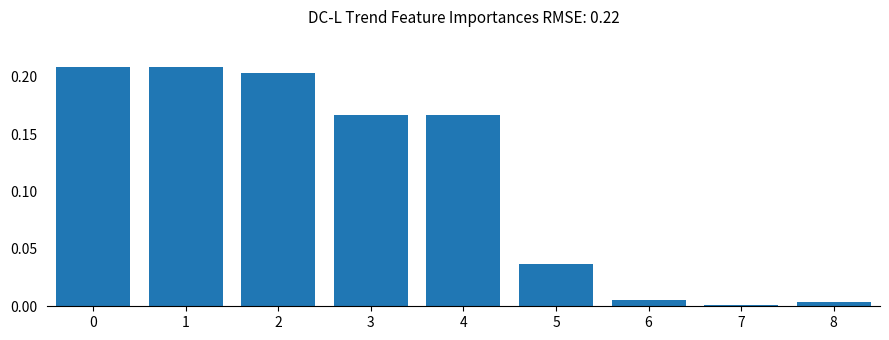

At which label is the value closest to 0?

7